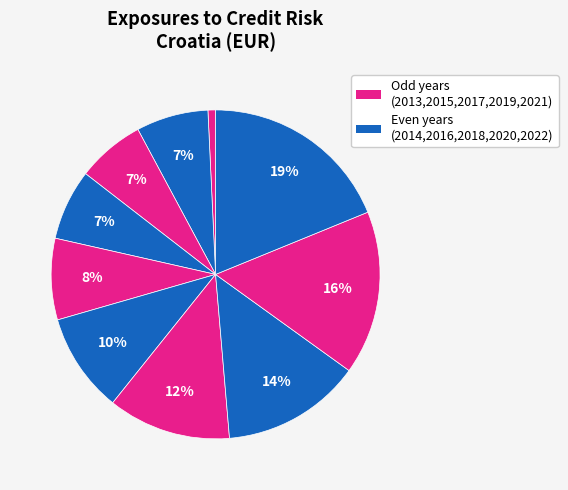

How many slices are in this pie chart?

10